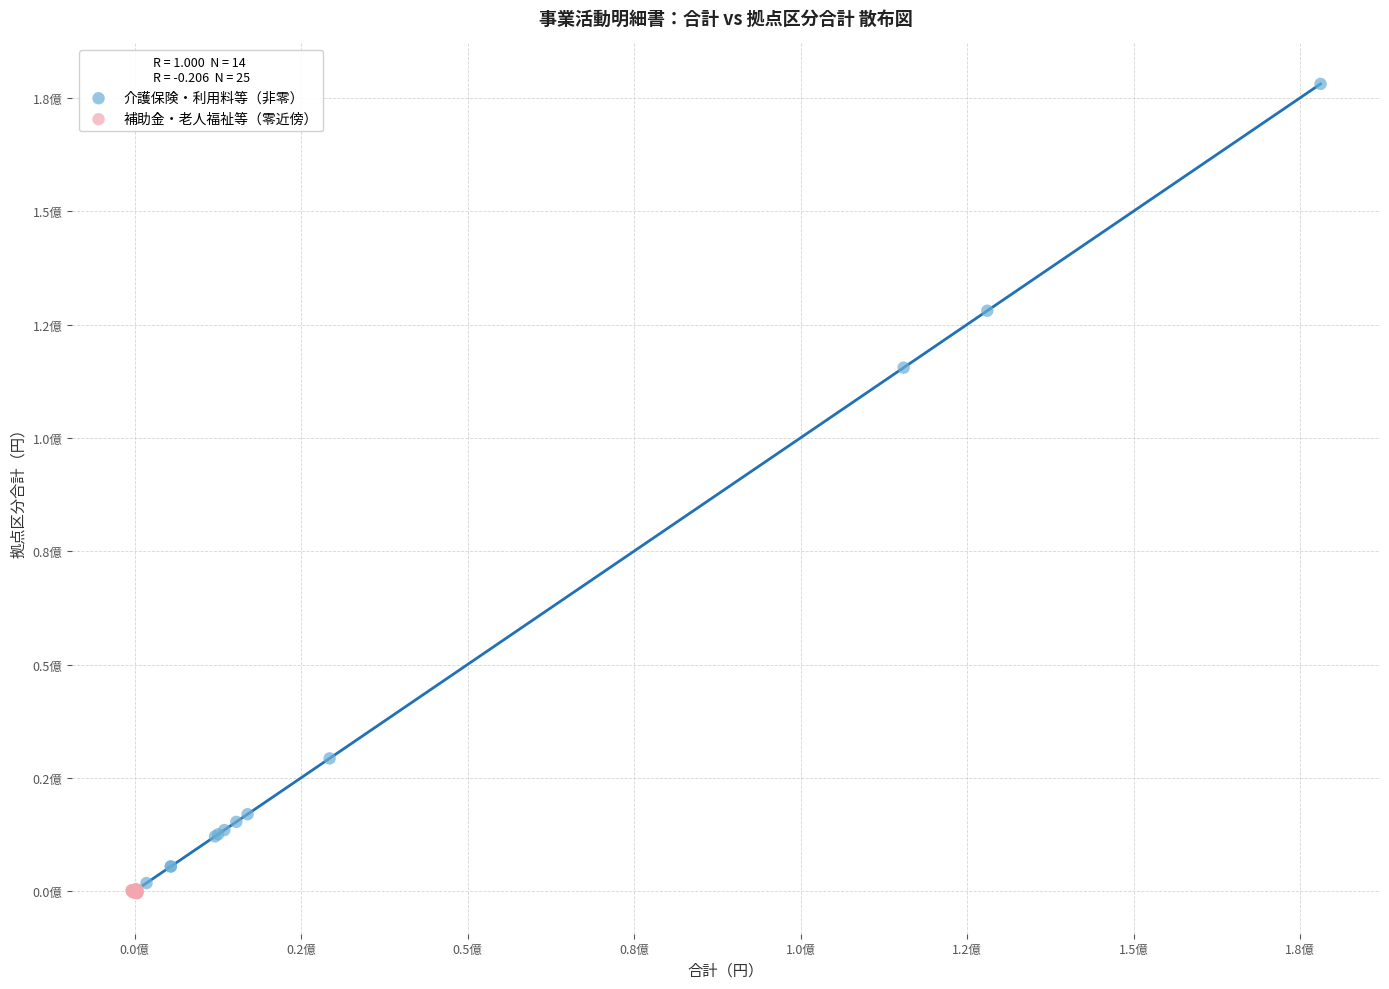

What are all the series names shown in the legend?

介護保険・利用料等（非零）, 補助金・老人福祉等（零近傍）